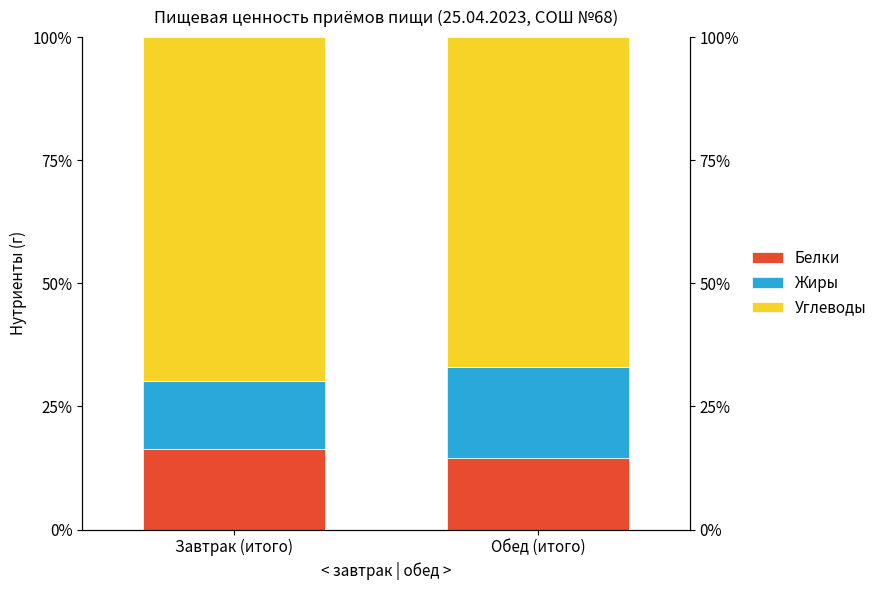

Between Завтрак (итого) and Обед (итого), which series saw the biggest shift?

Жиры